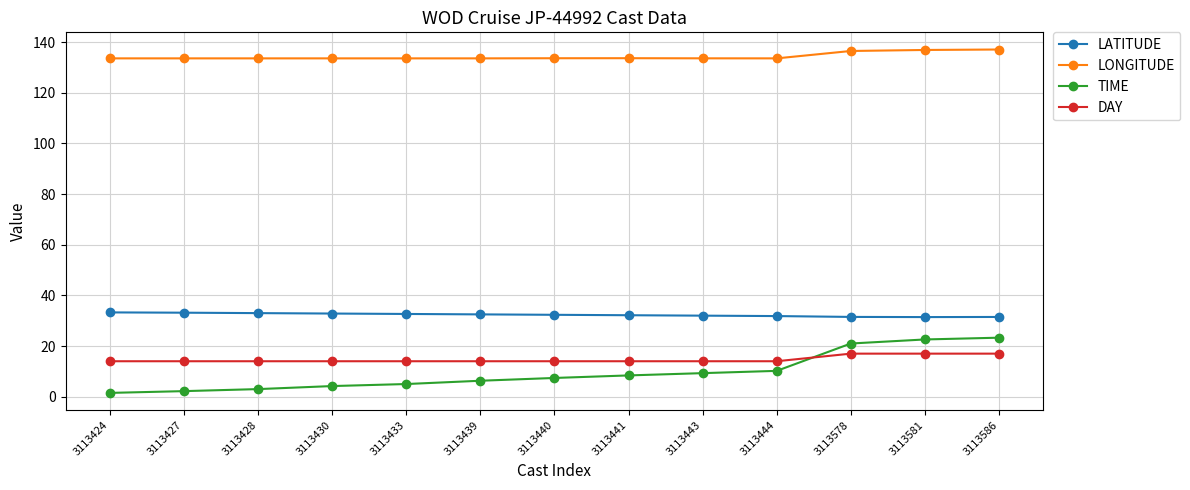

What is the total value across all series at 3113430?

184.6